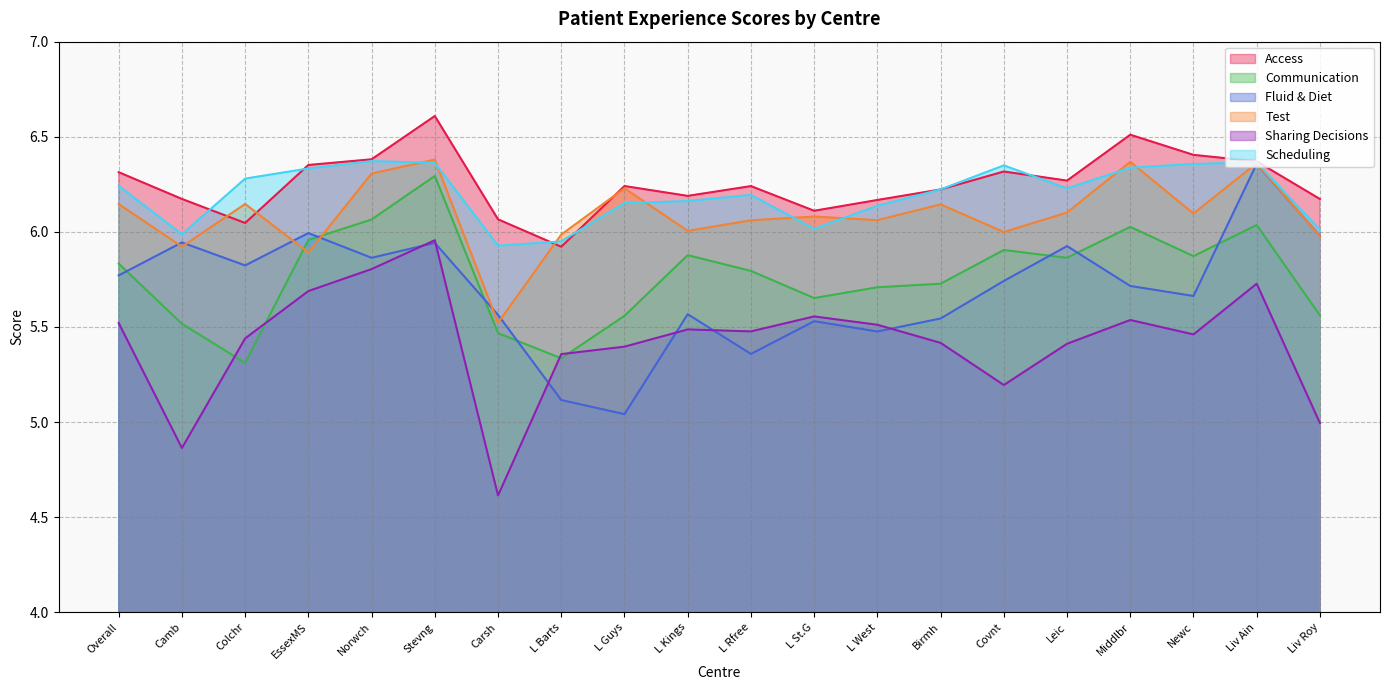

Which series changed the most between L Rfree and L St.G?

Scheduling